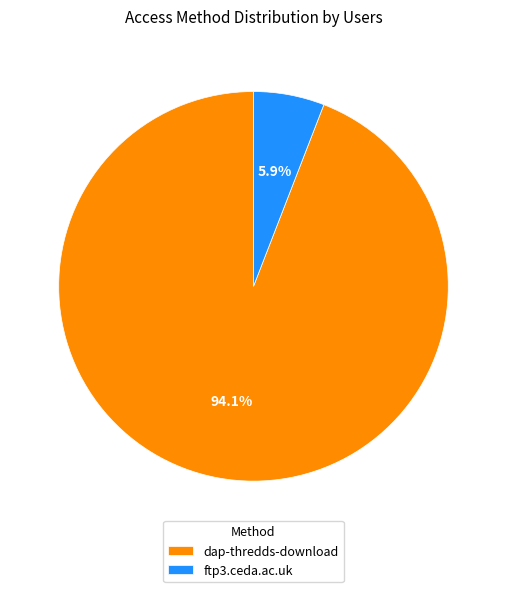

Count the number of slices in the pie.

2